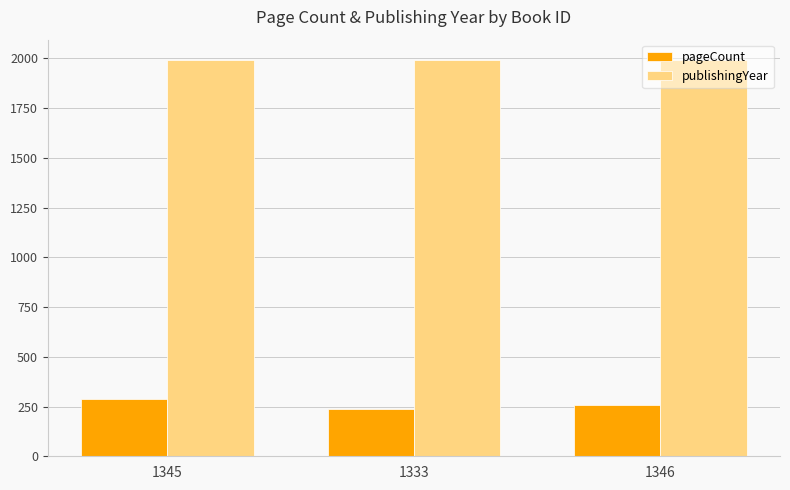

What value does the publishingYear series have at 1333?

1993